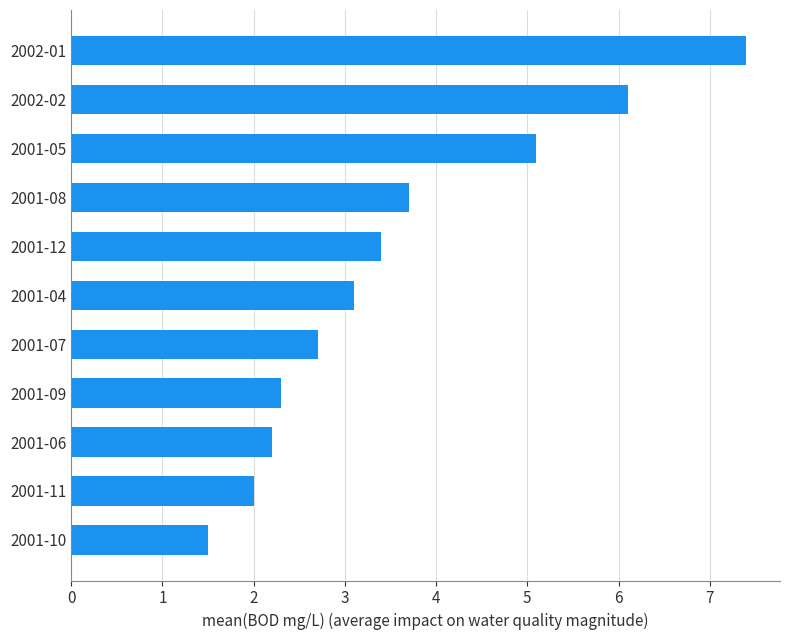

What is the difference between the second highest and second lowest values?

4.1